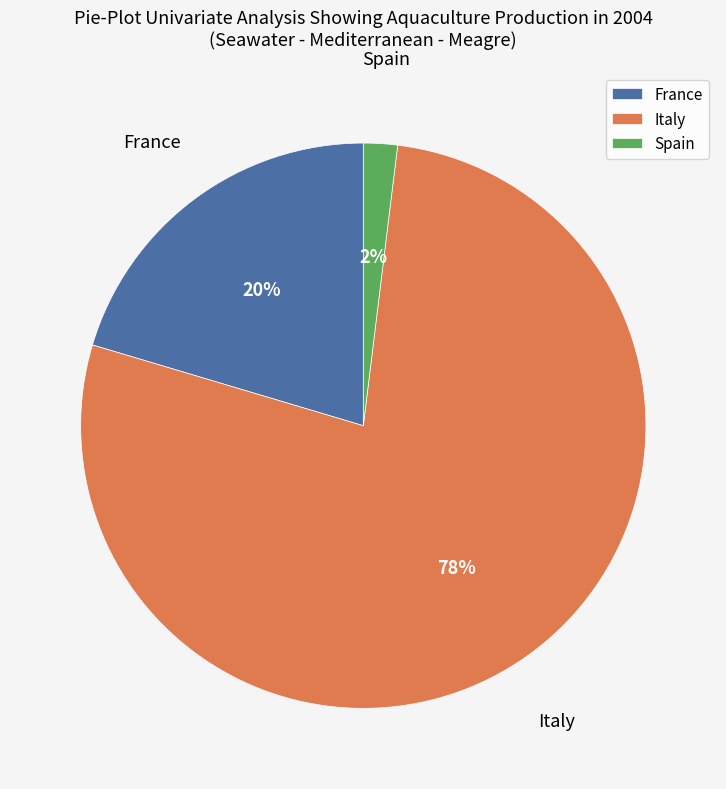

Do Italy and Spain together represent more than half of the pie?

Yes